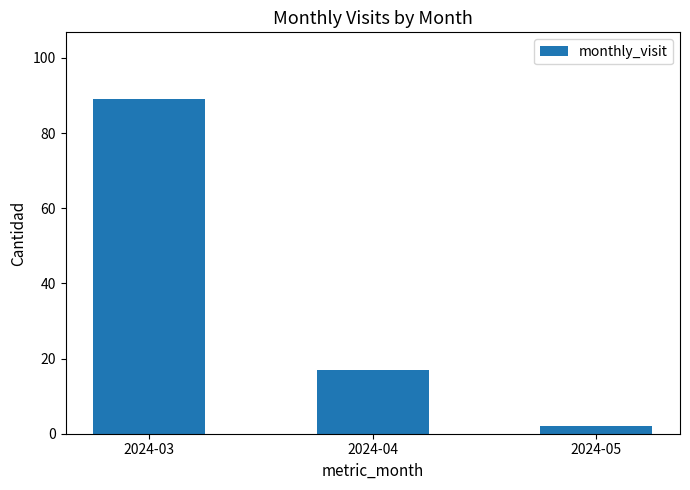

Read the value at 2024-03.

89